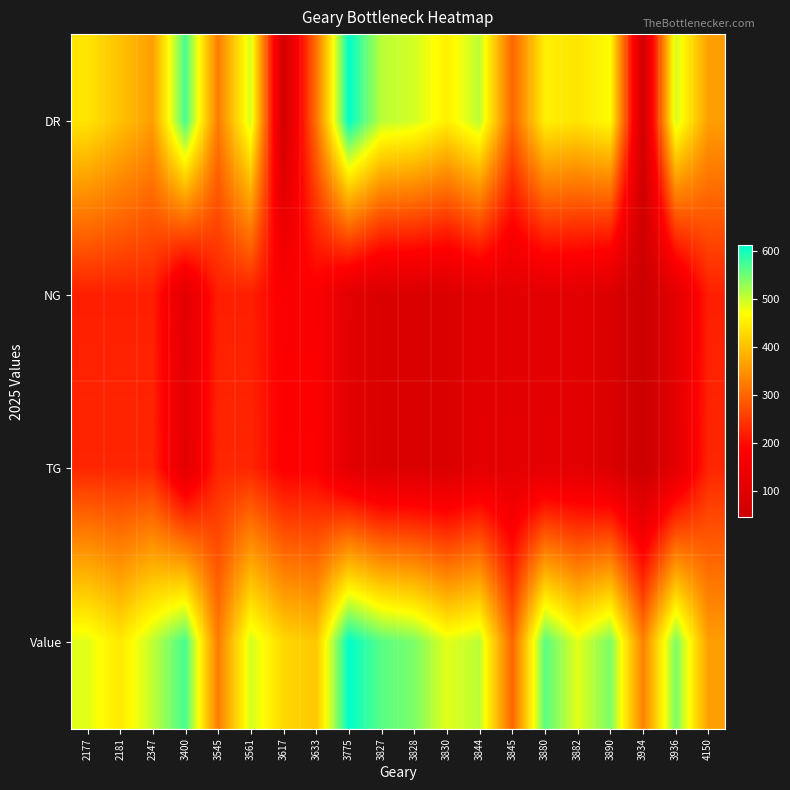

Reading right to left, transcribe all the data shown in this chart.

DR: 4150=363	3936=494	3934=64	3890=467	3882=441	3880=454	3845=298	3844=507	3830=454	3828=494	3827=507	3775=611	3633=311	3617=64	3561=494	3545=324	3400=572	2347=363	2181=402	2177=441
NG: 4150=221	3936=111	3934=45	3890=89	3882=111	3880=111	3845=111	3844=111	3830=89	3828=89	3827=89	3775=111	3633=177	3617=177	3561=221	3545=221	3400=111	2347=221	2181=221	2177=221
TG: 4150=228	3936=113	3934=45	3890=90	3882=113	3880=113	3845=113	3844=113	3830=90	3828=90	3827=90	3775=113	3633=182	3617=182	3561=228	3545=228	3400=113	2347=228	2181=228	2177=228
Value: 4150=363	3936=542	3934=331	3890=542	3882=485	3880=561	3845=298	3844=507	3830=485	3828=542	3827=561	3775=611	3633=408	3617=427	3561=494	3545=324	3400=572	2347=504	2181=446	2177=485